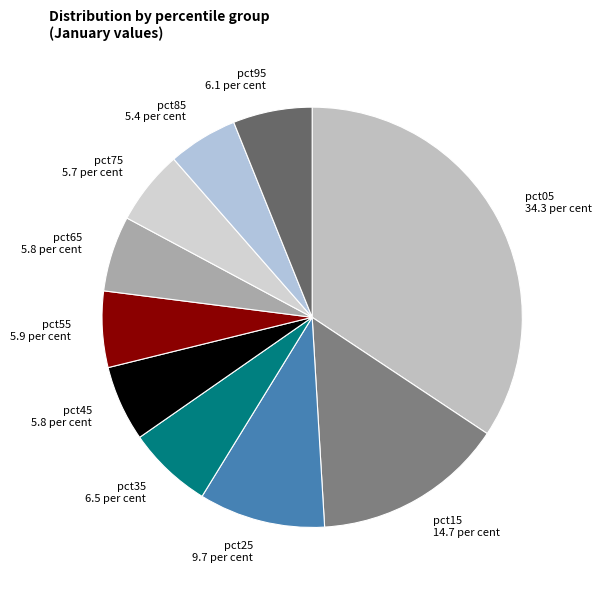

Is pct75 the majority of the pie?

No